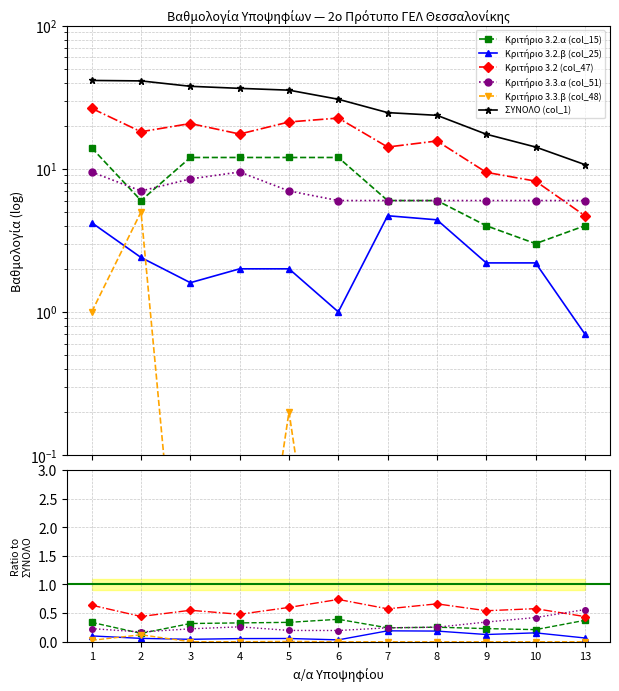

Which series has the widest spread of values?

ΣΥΝΟΛΟ (col_1)